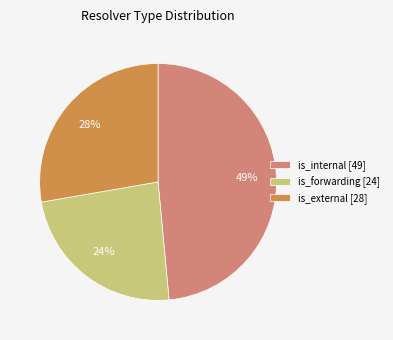

The is_internal [49] slice represents 49% of the pie. True or false?

True